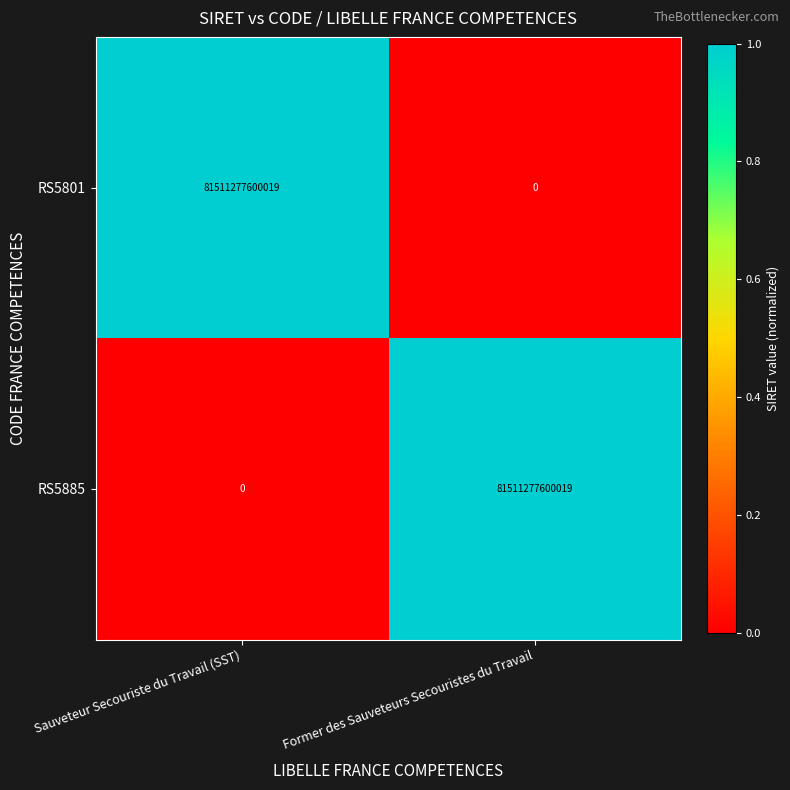

At Former des Sauveteurs Secouristes du Travail, list the series in order from largest to smallest.

RS5885, RS5801